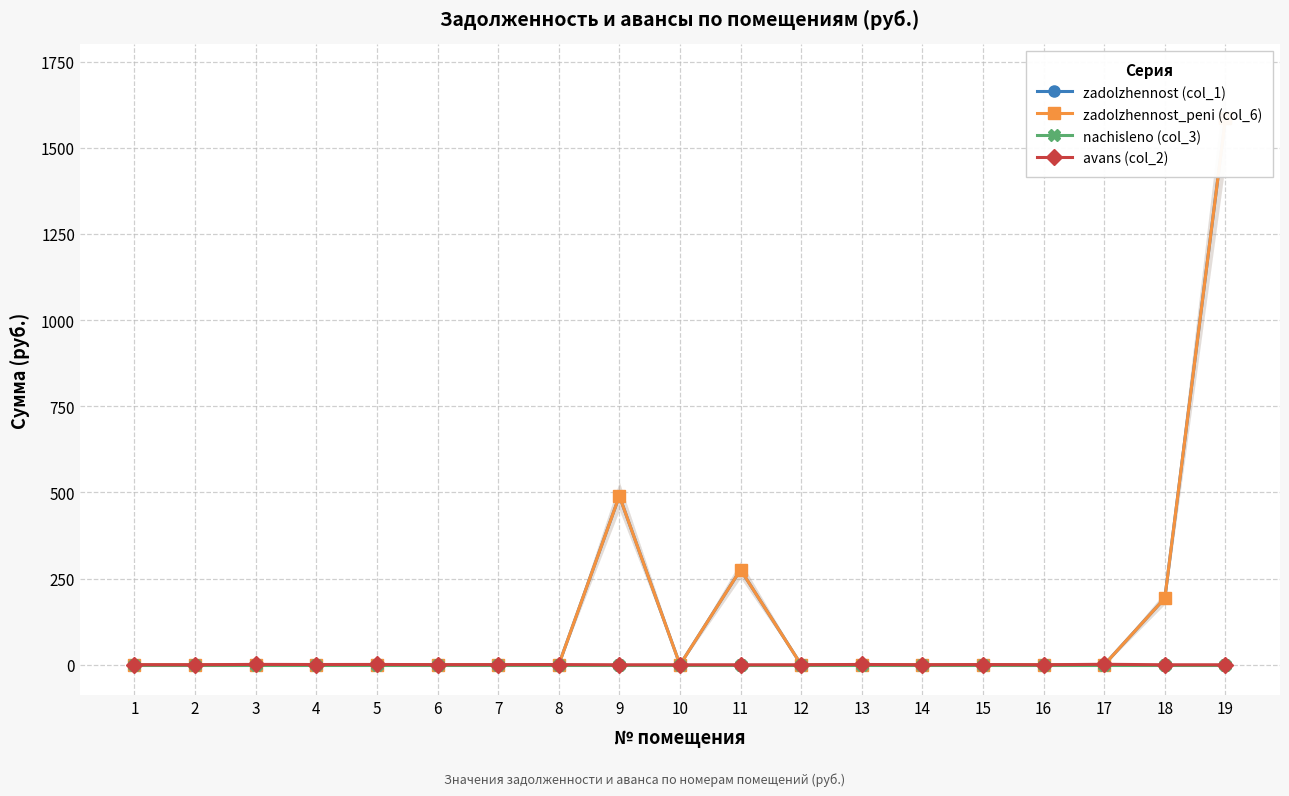

Count the number of data series in this chart.

4